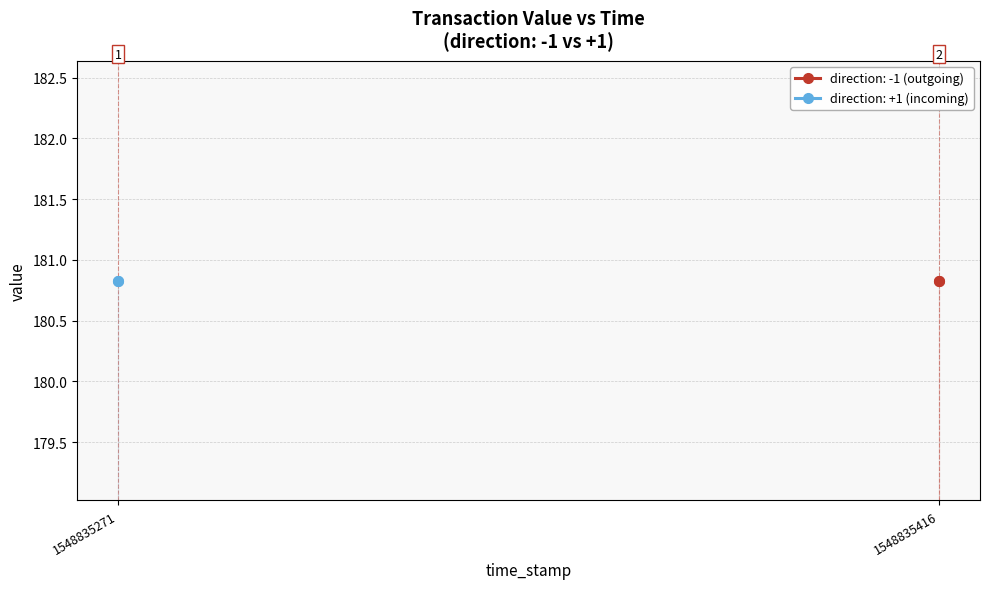

What is the highest value of the io_index series?

1.0